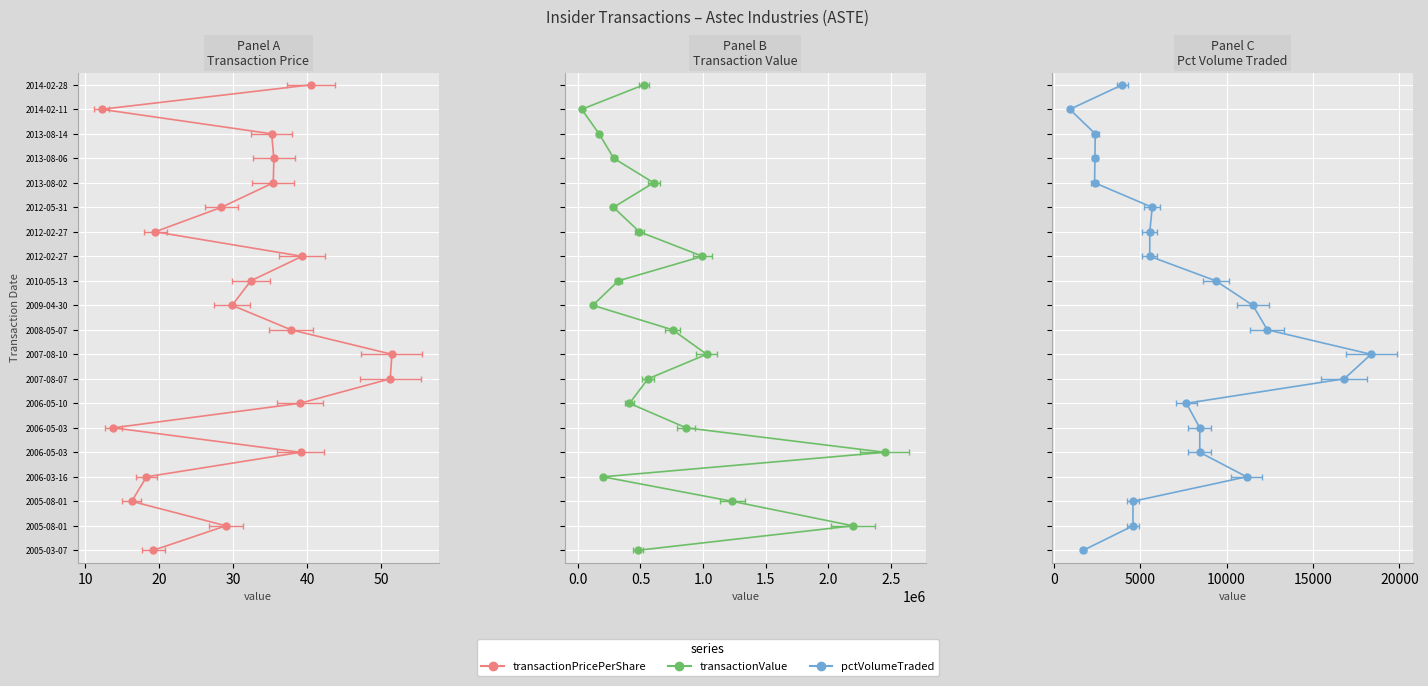

What are all the series names shown in the legend?

transactionPricePerShare, transactionValue, pctVolumeTraded